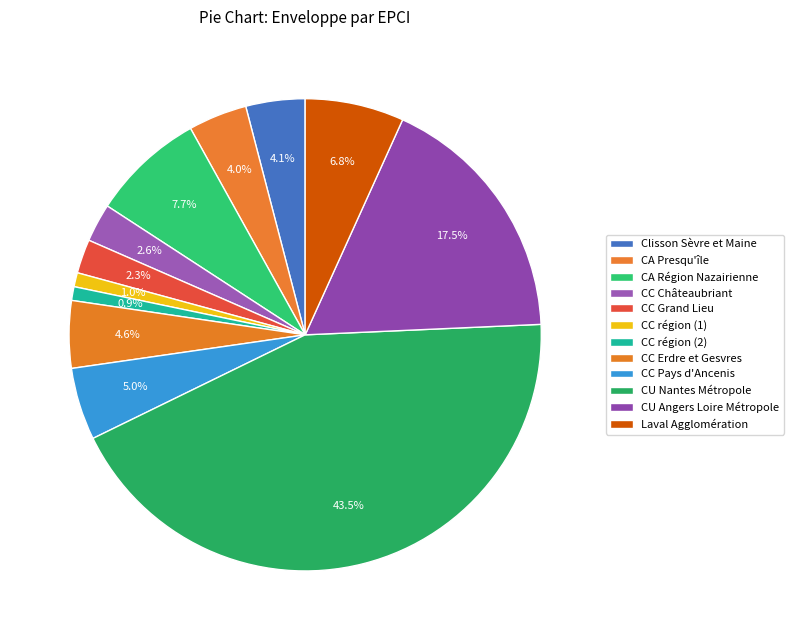

To the nearest percent, what is the average slice percentage?

8%